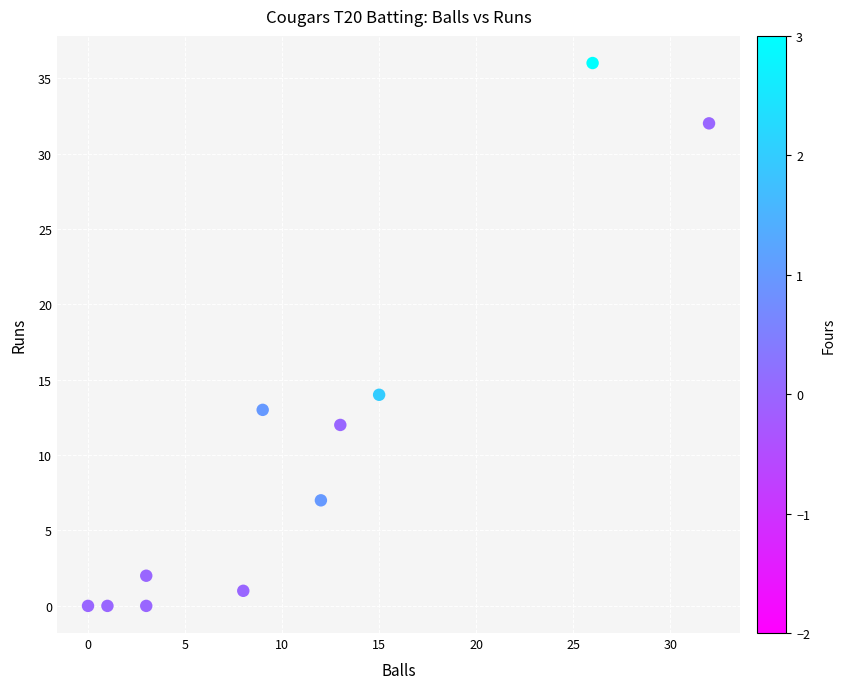

What Y value in the scatter plot is closest to 18?

14